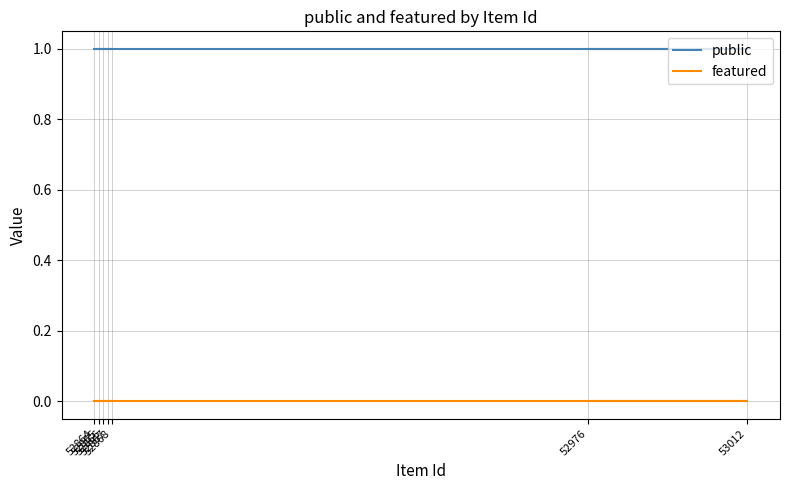

Is this an area chart (filled region under the line)?

No